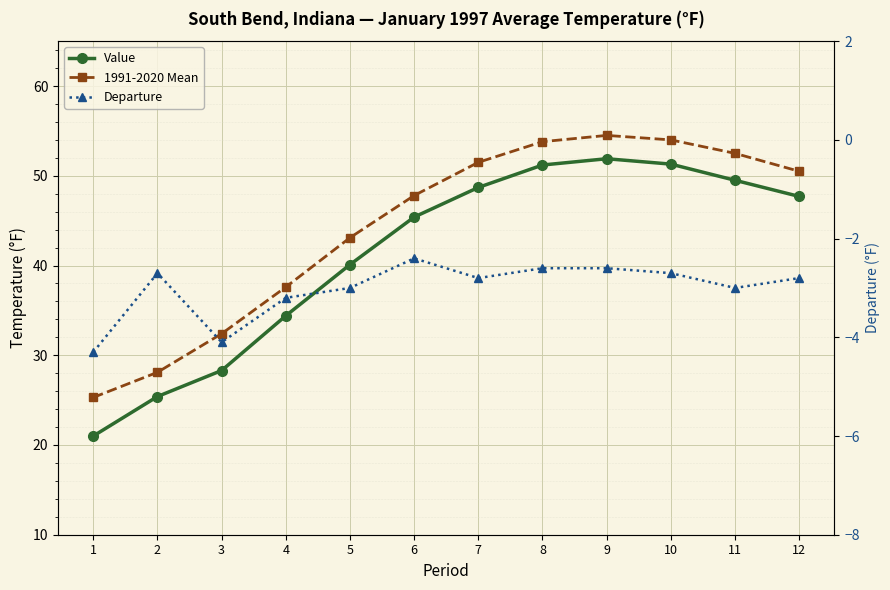

What is the approximate value of Departure at 4?

-3.2